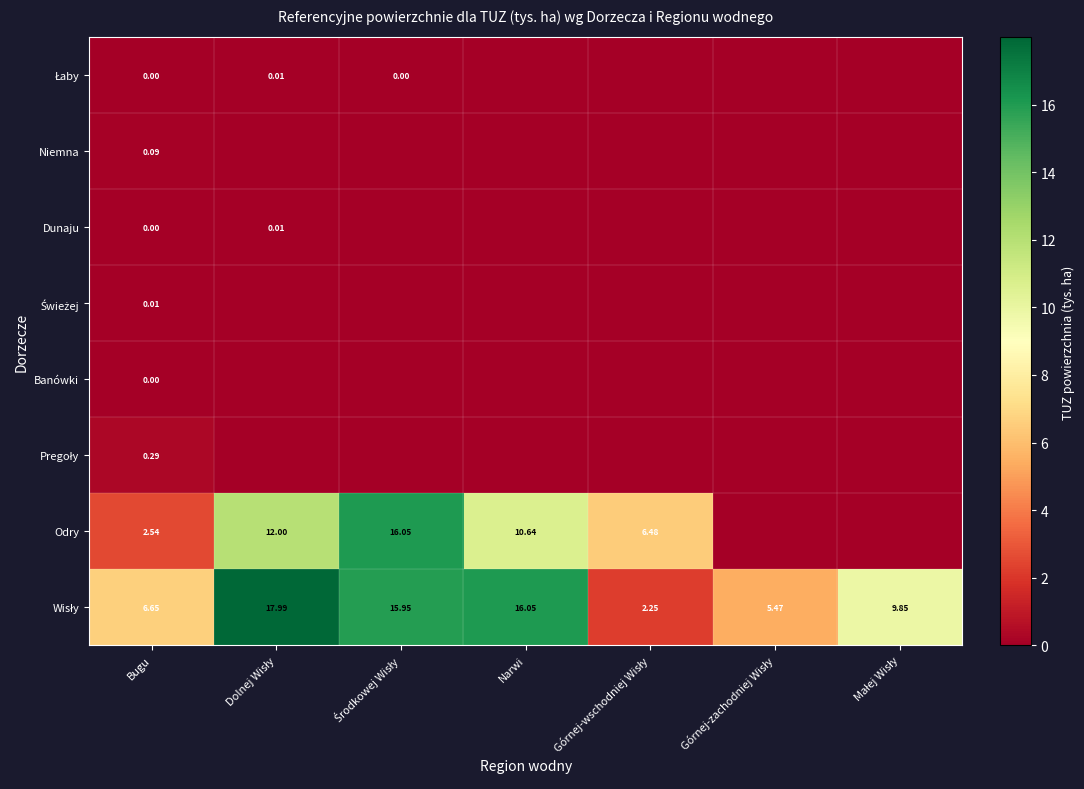

What is the total value across all series at Górnej-zachodniej Wisły?

5.5